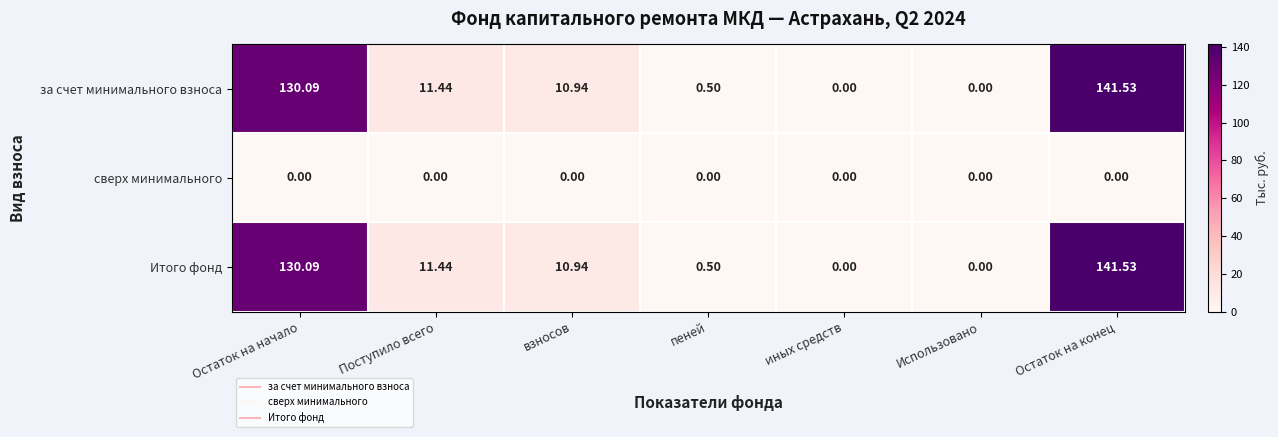

What is the greatest value displayed?

141.5